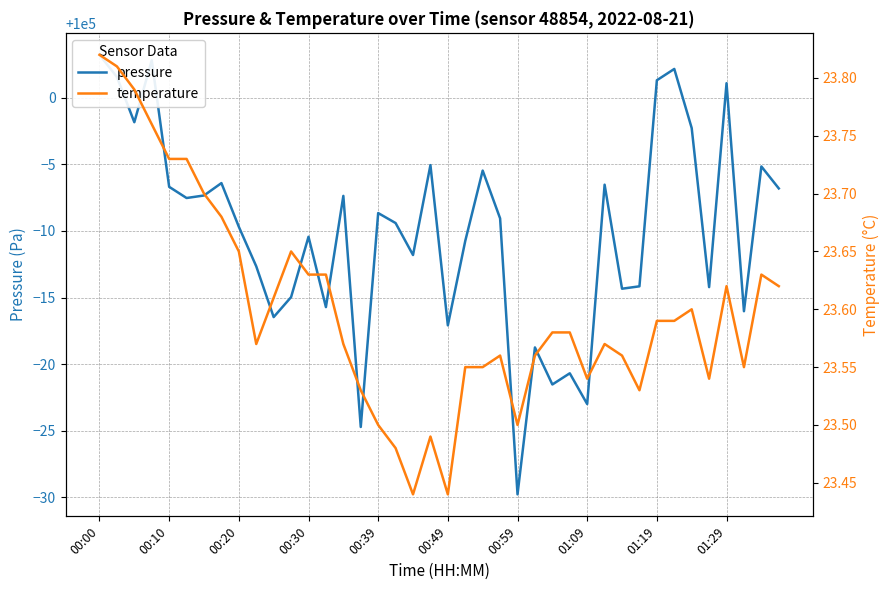

At which label does temperature reach its minimum?

18